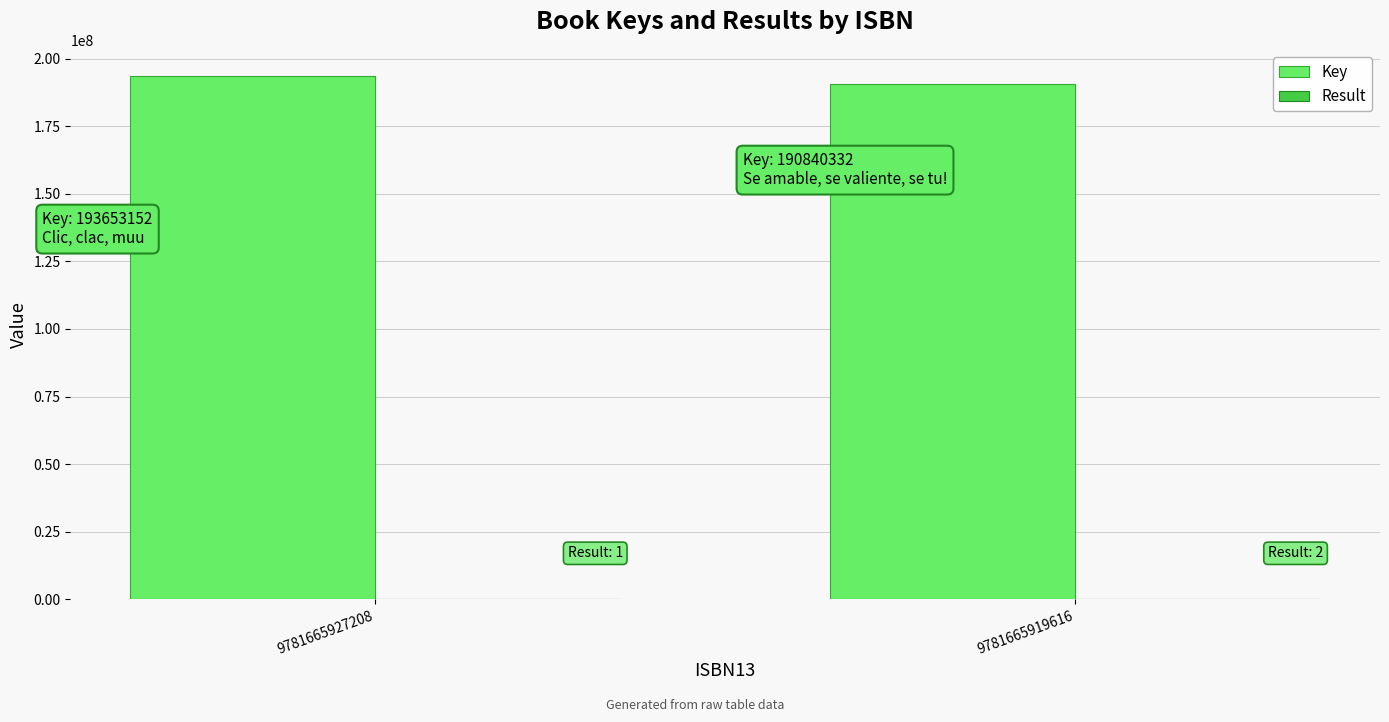

Count the number of data series in this chart.

2